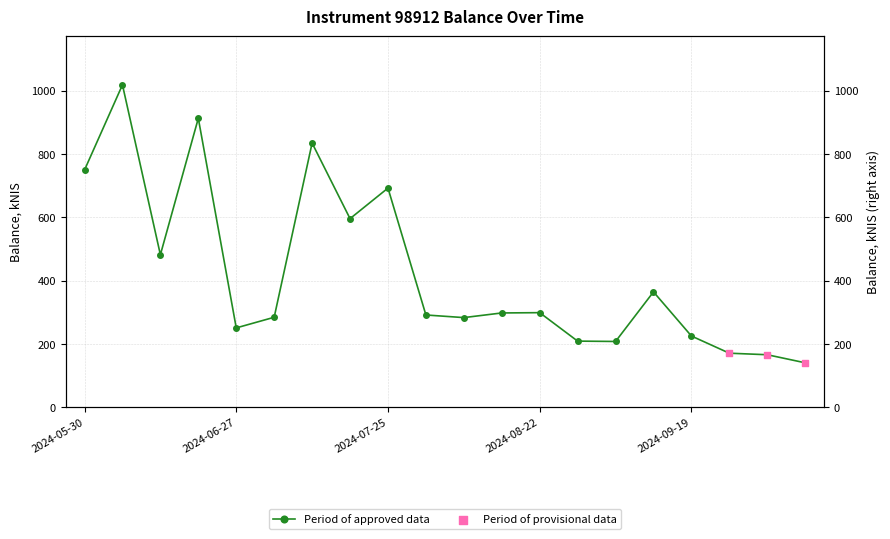

What is the change in value from 2024-06-06 to 2024-08-15?

-720.2